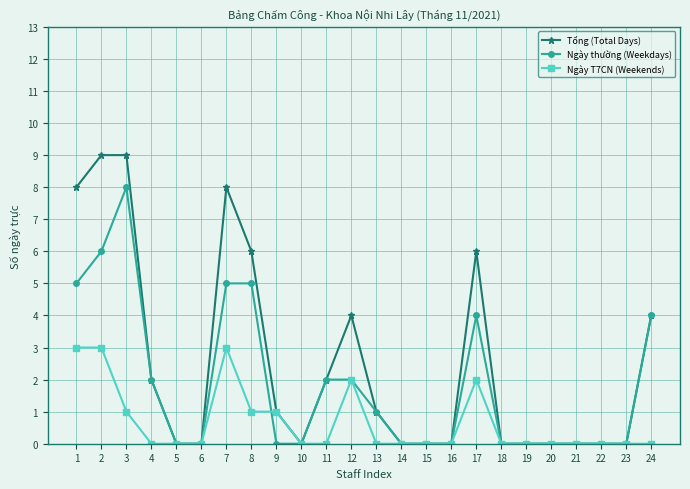

What is the difference between the maximum and minimum values in the Ngày thường (Weekdays) series?

8